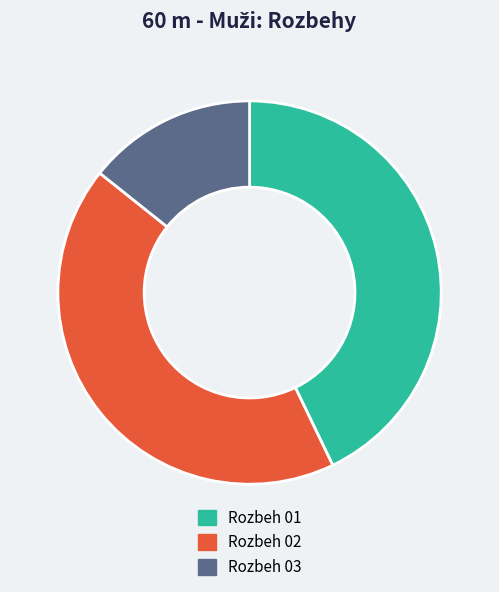

The Rozbeh 01 slice represents 43% of the pie. True or false?

True